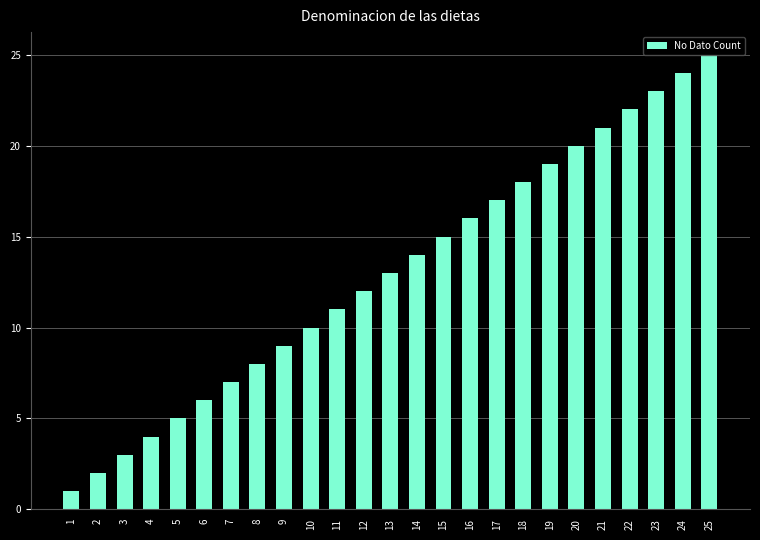

What is the maximum value shown in the chart?

25